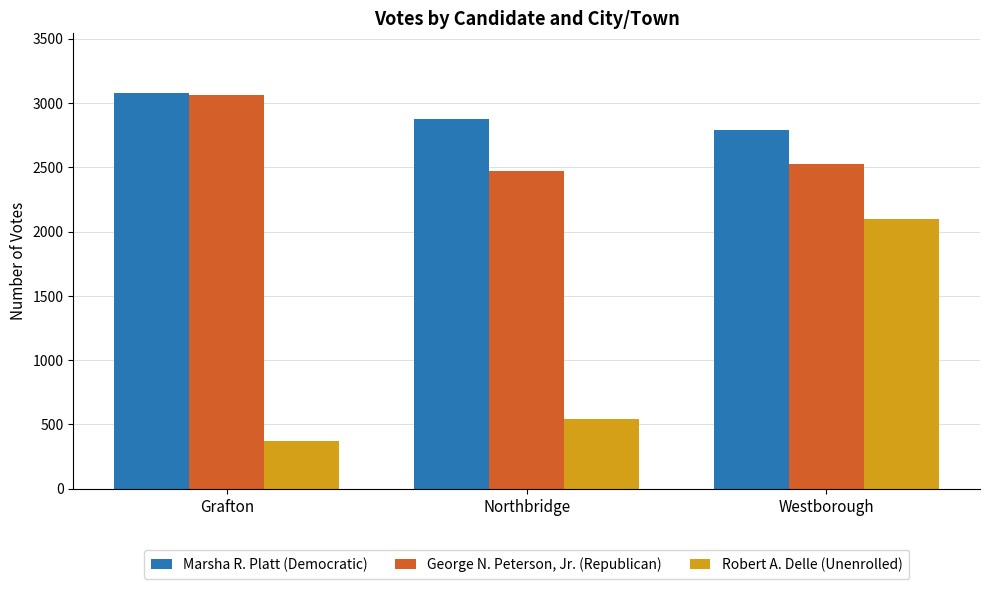

Reading left to right, list all the values displayed in this chart.

Marsha R. Platt (Democratic): Grafton=3081	Northbridge=2877	Westborough=2790
George N. Peterson, Jr. (Republican): Grafton=3063	Northbridge=2473	Westborough=2523
Robert A. Delle (Unenrolled): Grafton=371	Northbridge=546	Westborough=2100